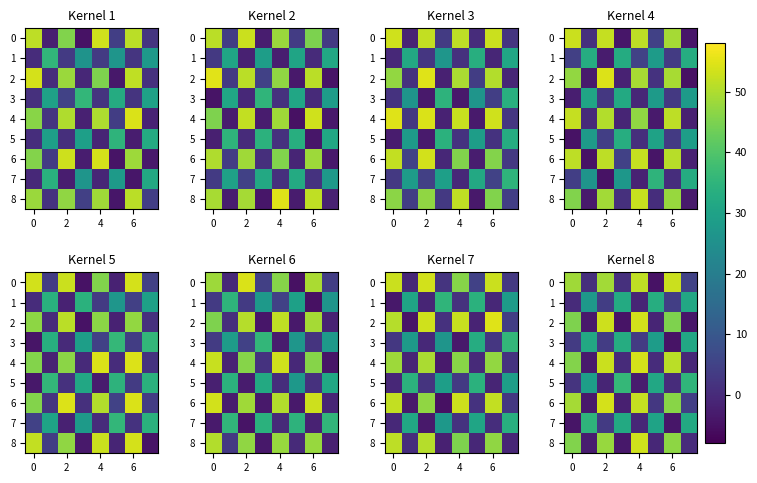

At which category is the sum across all series the highest?

2